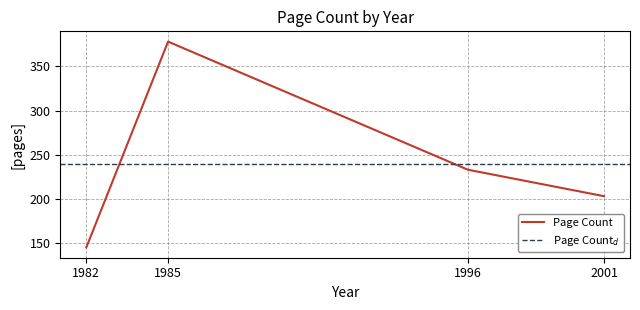

What is the lowest value of the Page Count series?

145